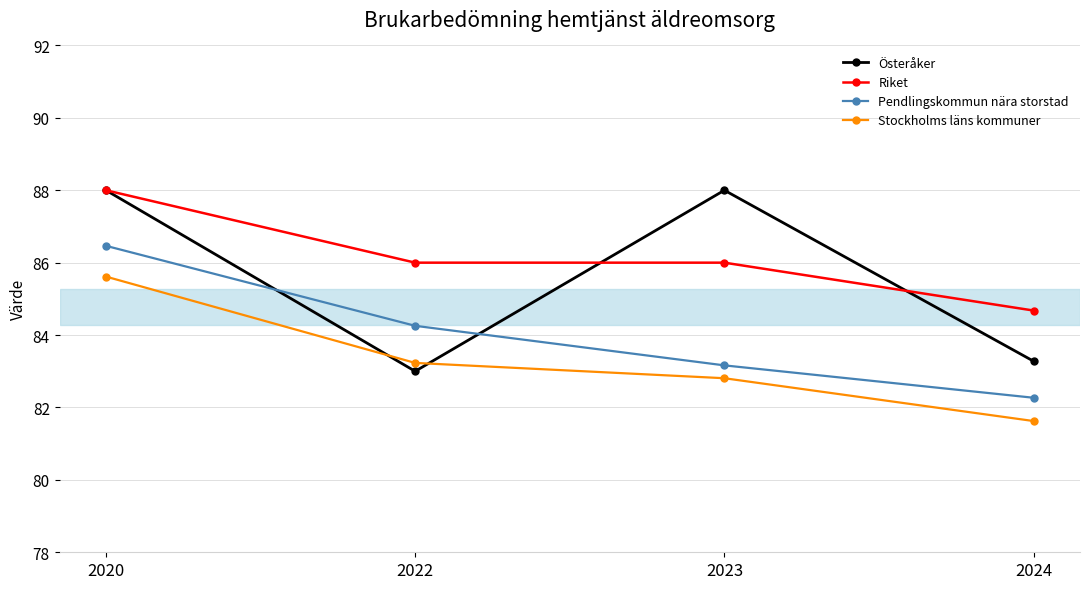

How many Riket values are between 86 and 88?

3